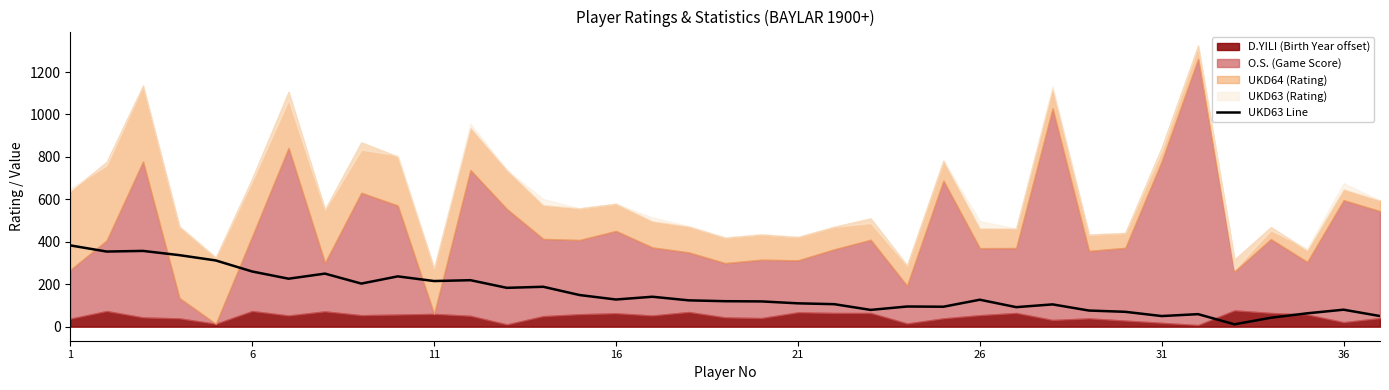

The chart shows a value of 25 at 31. True or false?

False